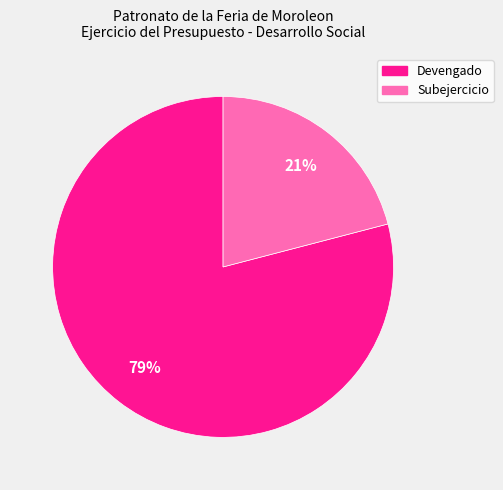

Is there a majority slice in this chart?

Yes